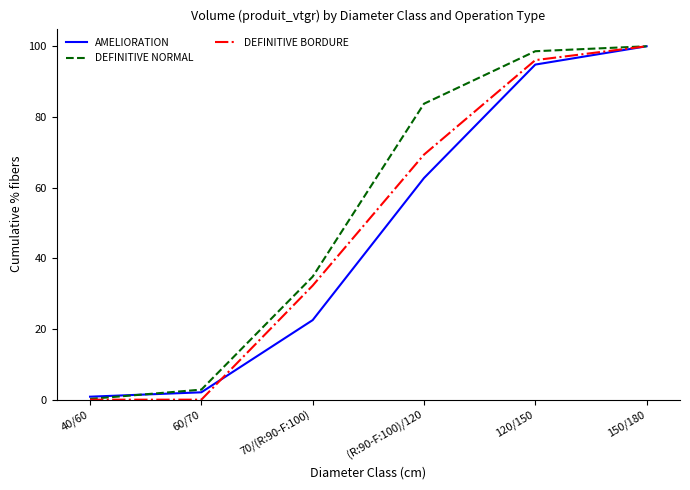

At how many categories does at least one series exceed 72?

3